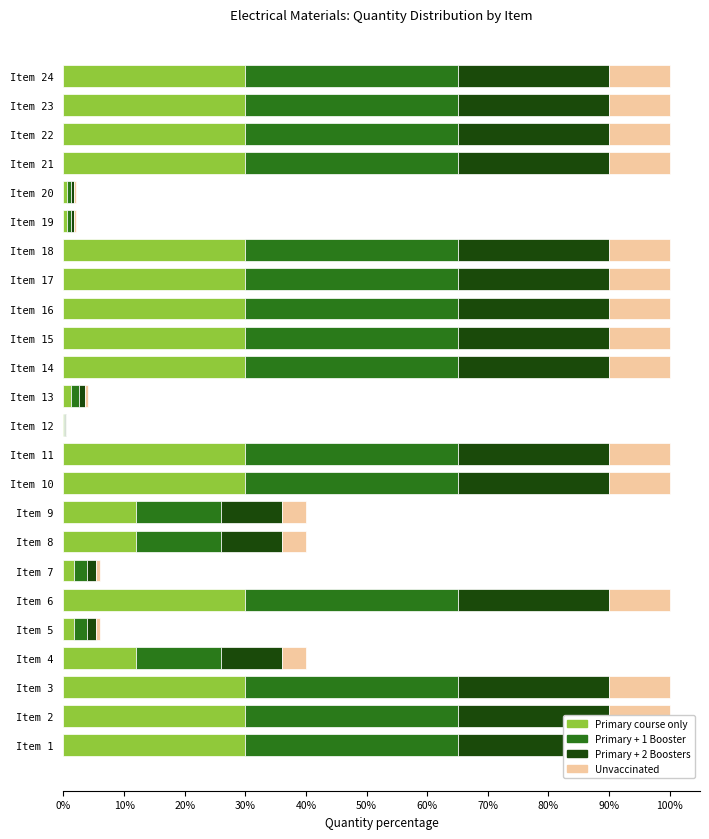

Is it true that Primary + 2 Boosters equals 25.0 at Item 16?

True